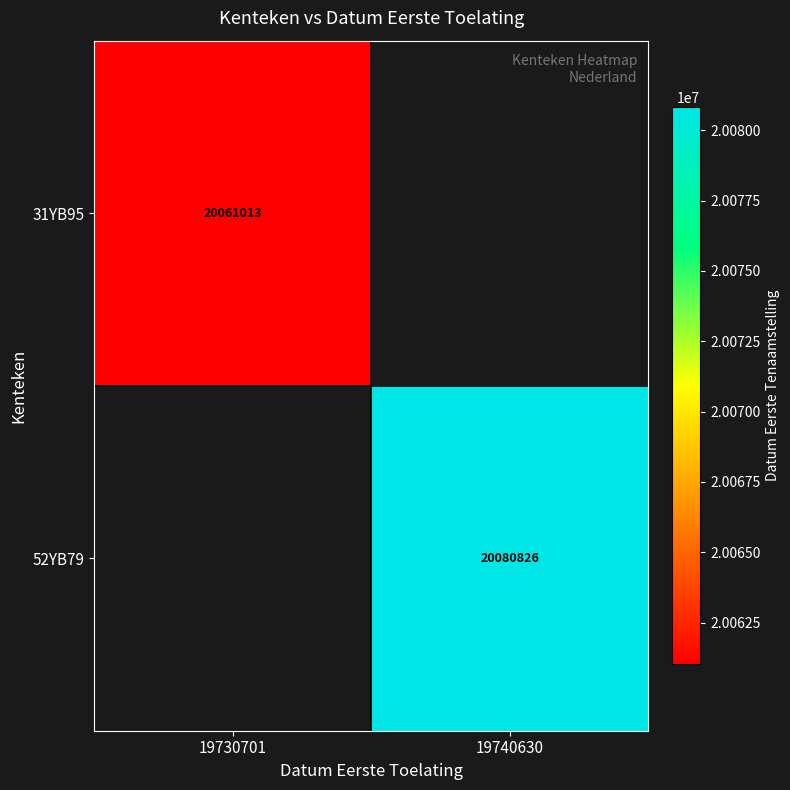

Is it true that 52YB79 equals 10586334 at 19740630?

False